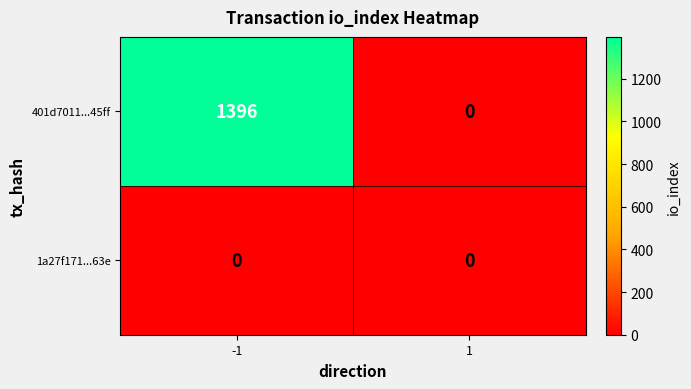

Is it true that 401d7011...45ff equals -955 at 1?

False